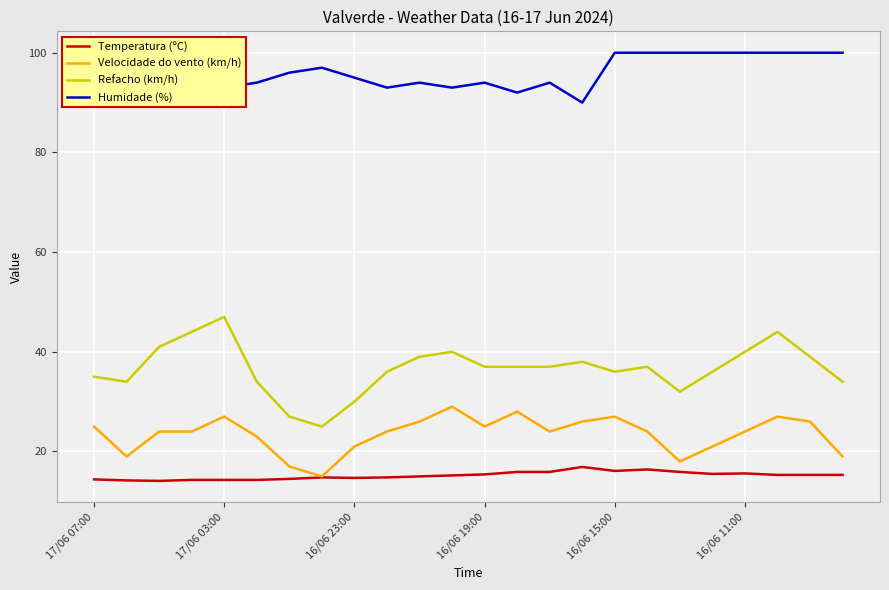

True or false: Refacho (km/h) and Humidade (%) cross at least once.

False